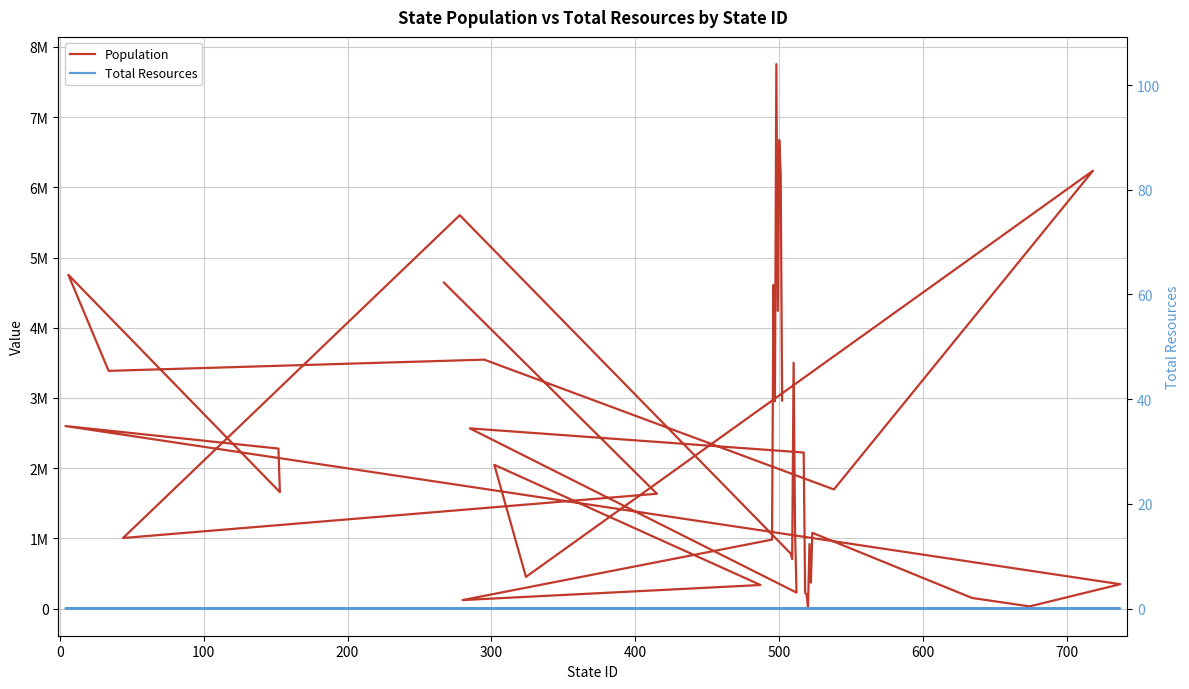

At 500, list the series in order from smallest to largest.

Total Resources, Population